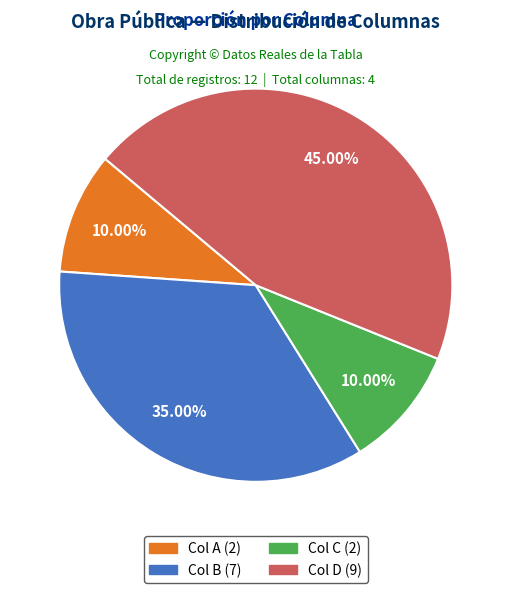

Does any single category account for the majority?

No